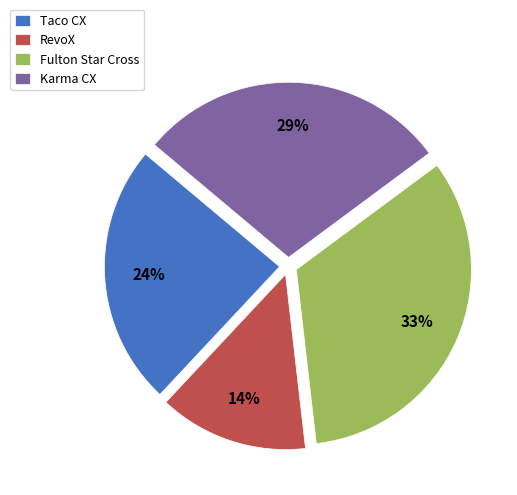

Between RevoX and Fulton Star Cross, which is larger?

Fulton Star Cross